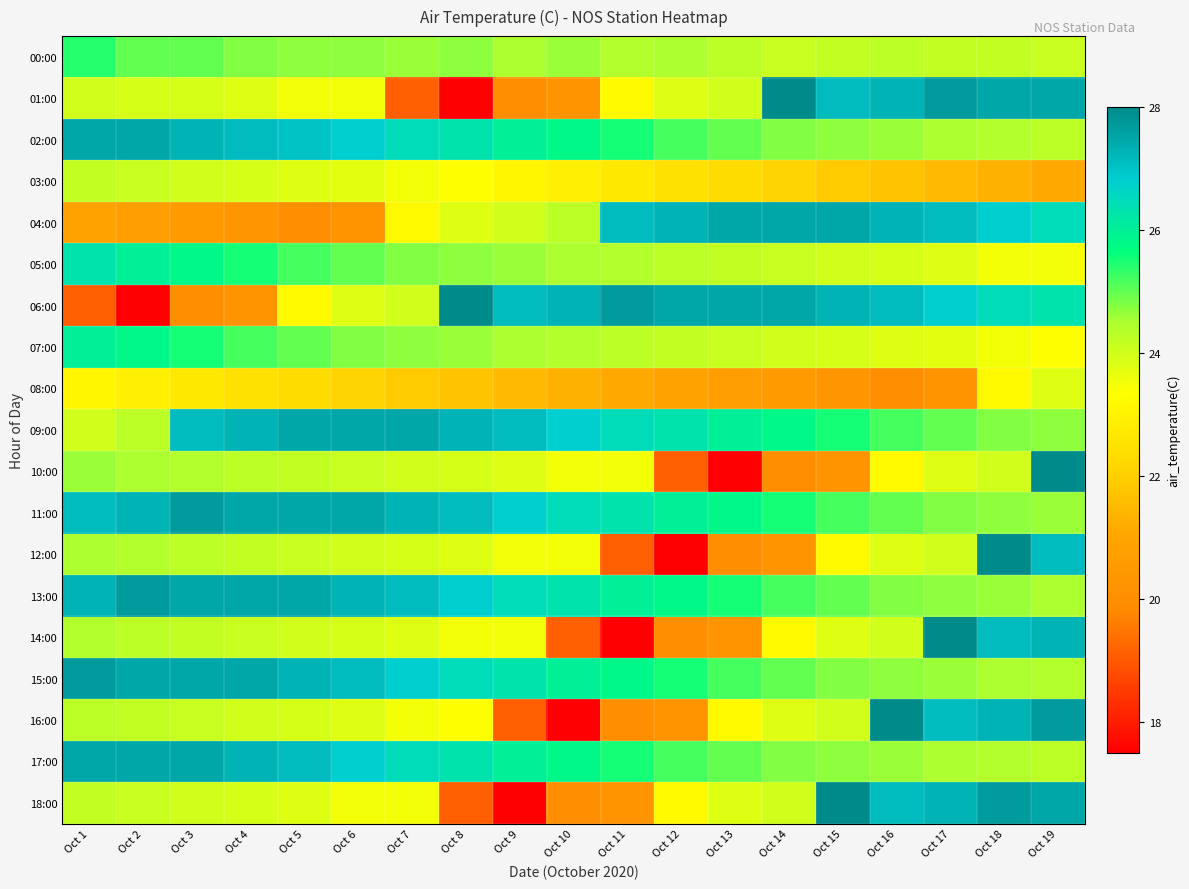

Which has a higher value, Oct 3 or Oct 13?

Oct 3